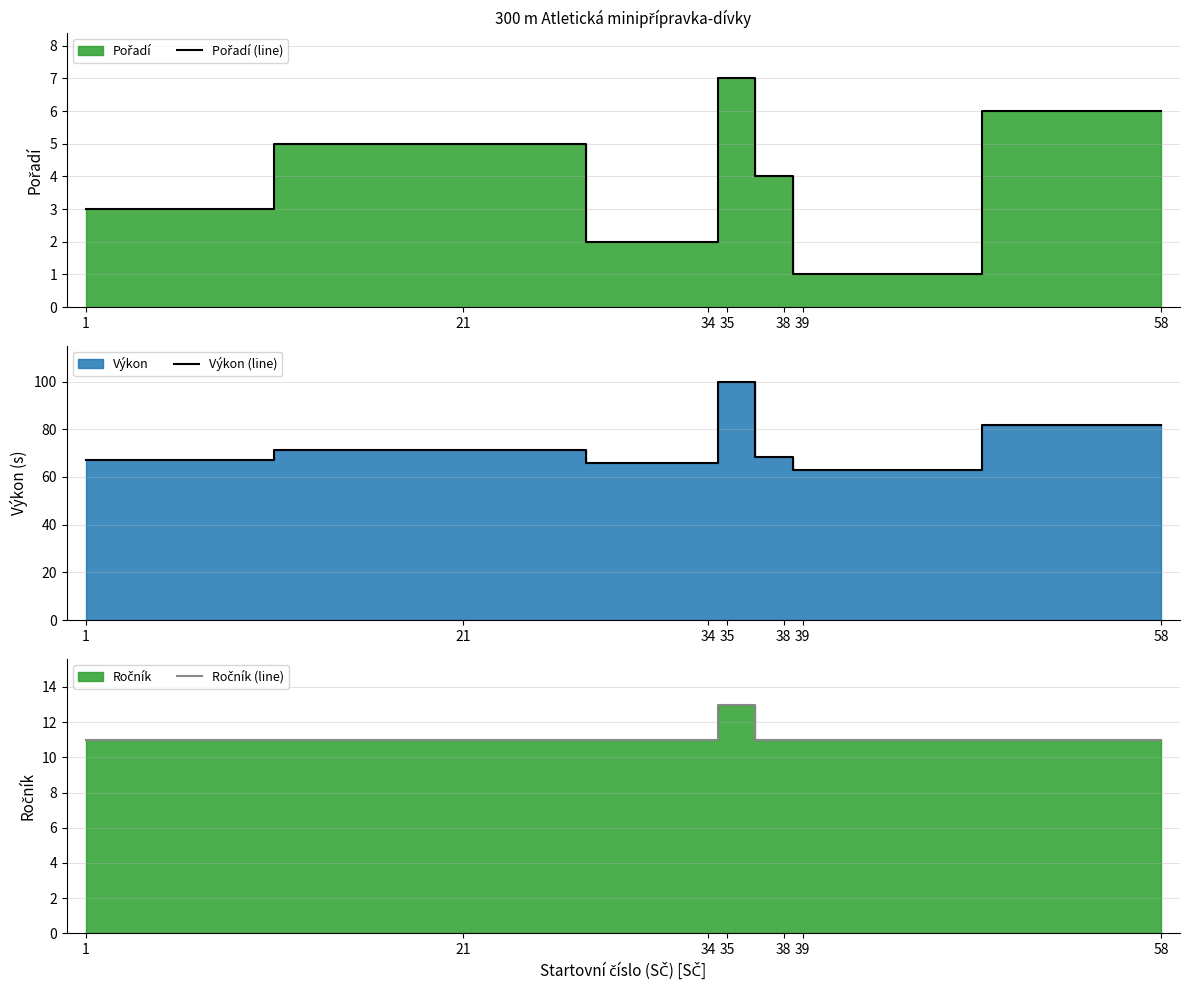

How many data points in Pořadí (line) are less than 4?

3